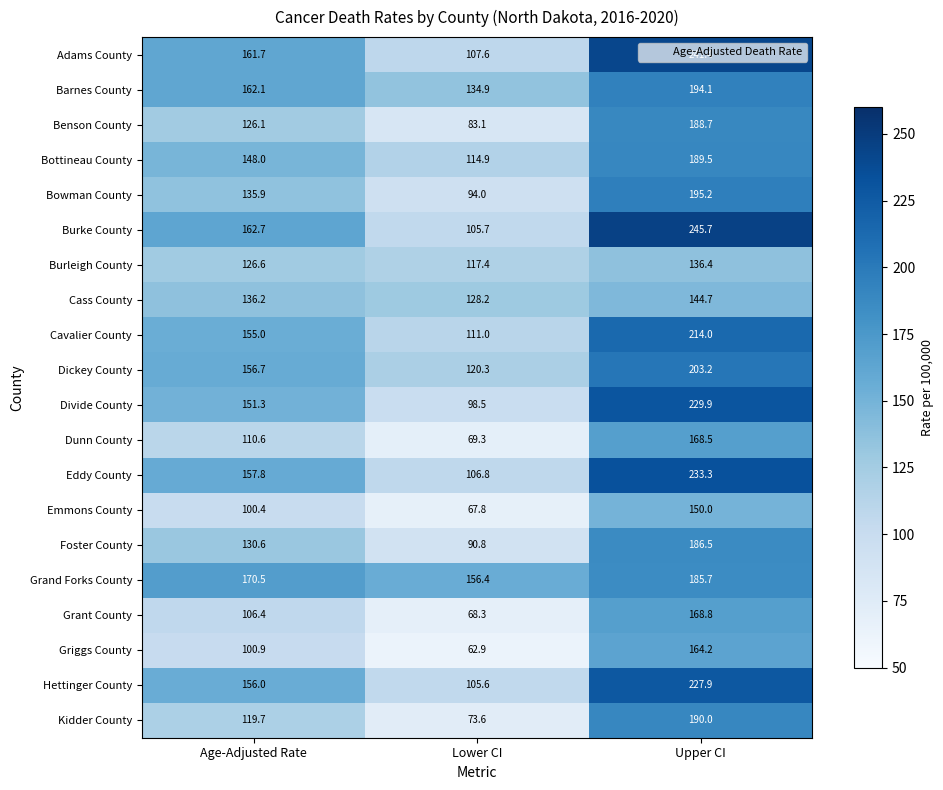

What is the spread (max minus min) of values at Upper CI?

109.3